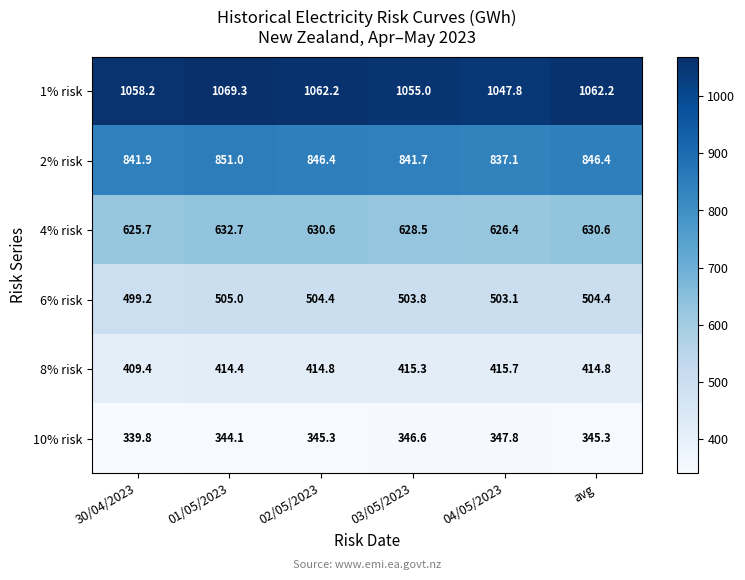

At which label is 6% risk closest to 502?

04/05/2023